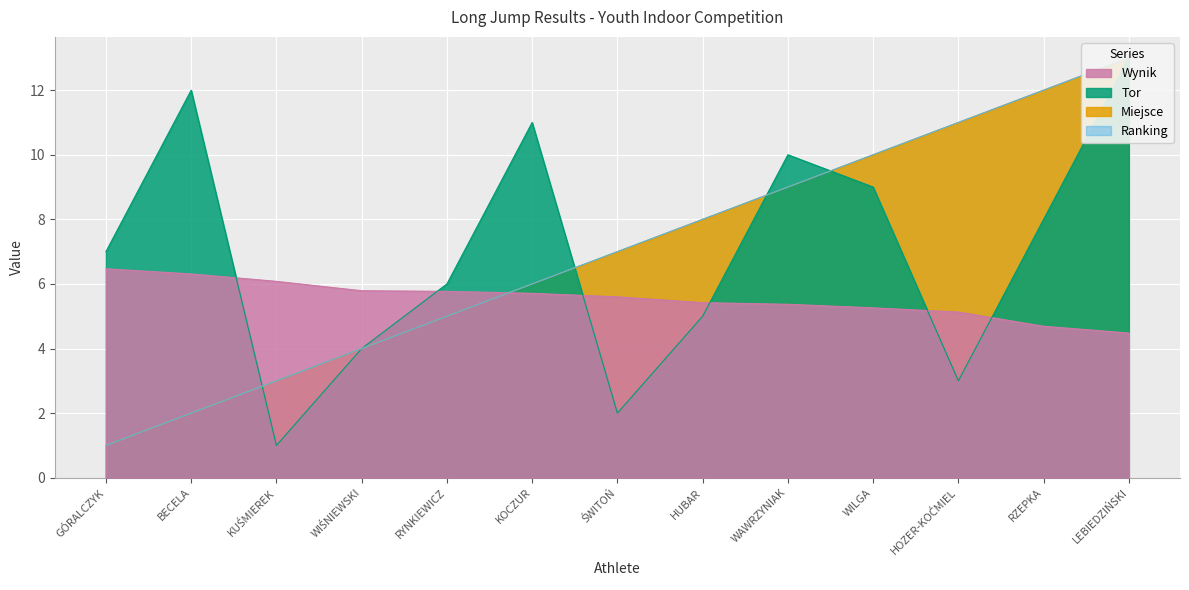

What is the maximum value for Wynik?

6.5